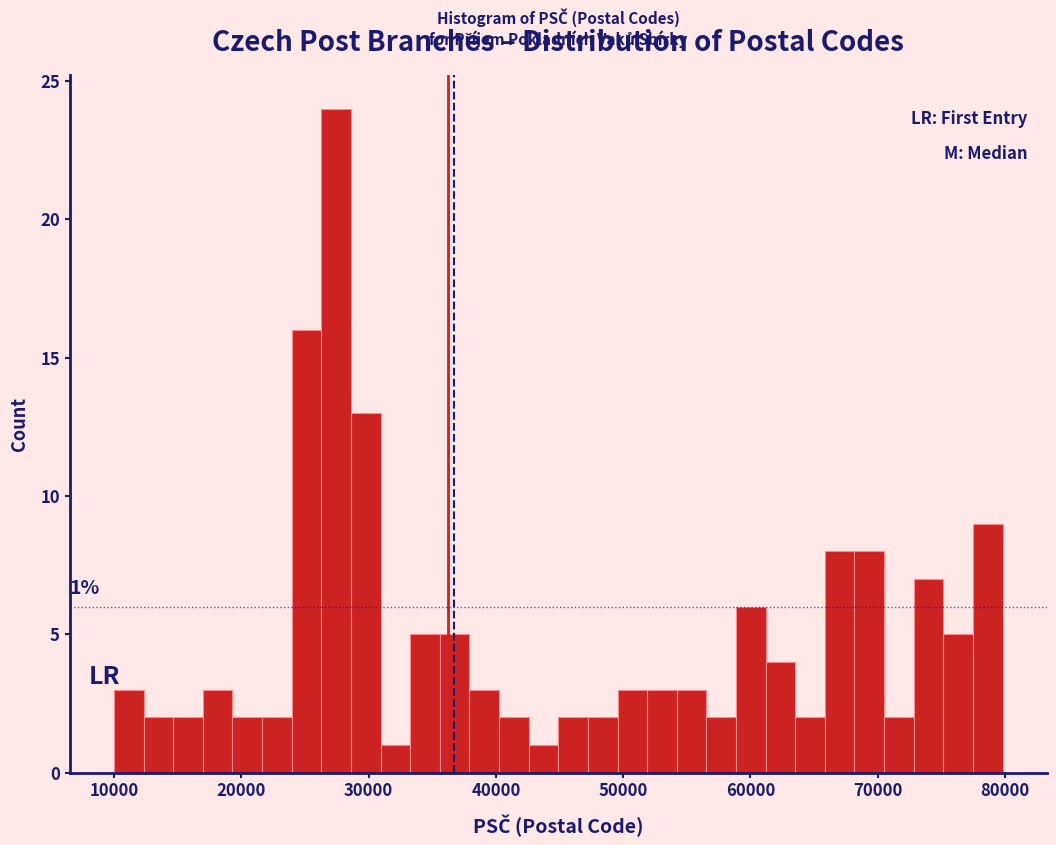

Around what value on the x-axis is the tallest bar? Give the approximate position of its centre, as read against the axis.

27000